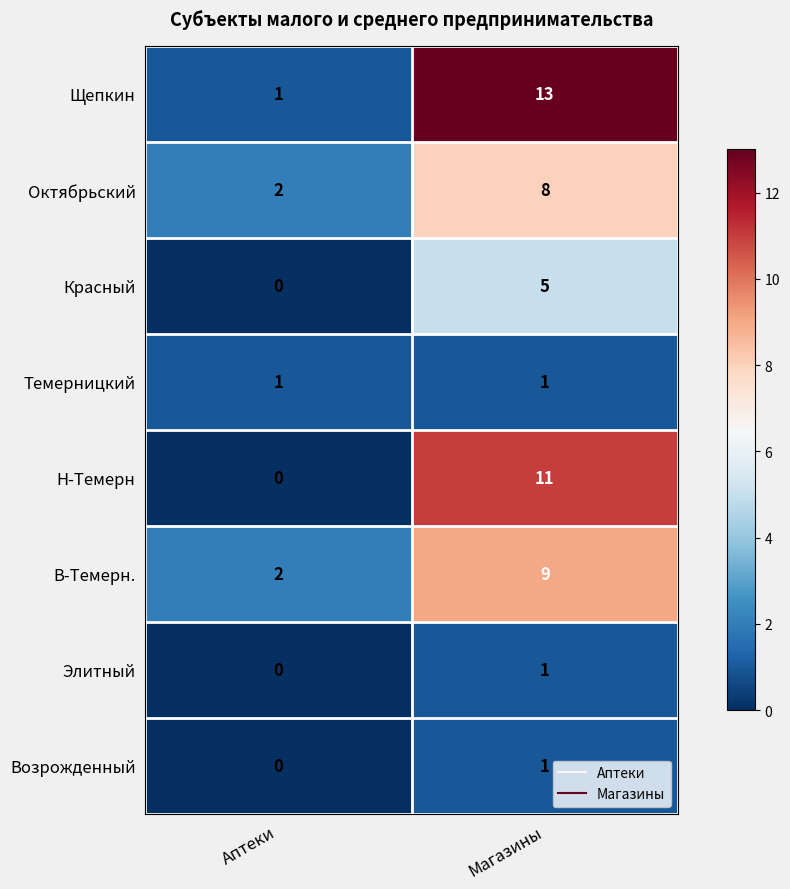

Is it true that В-Темерн. equals 6 at Магазины?

False